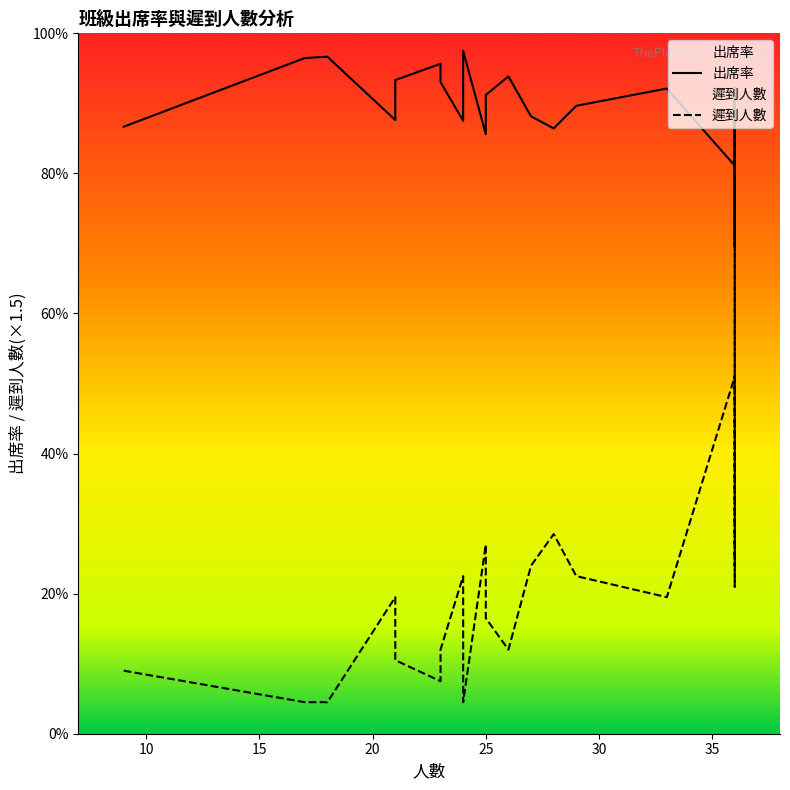

The 手寫 series shows 1.6 at 機電二甲. True or false?

False